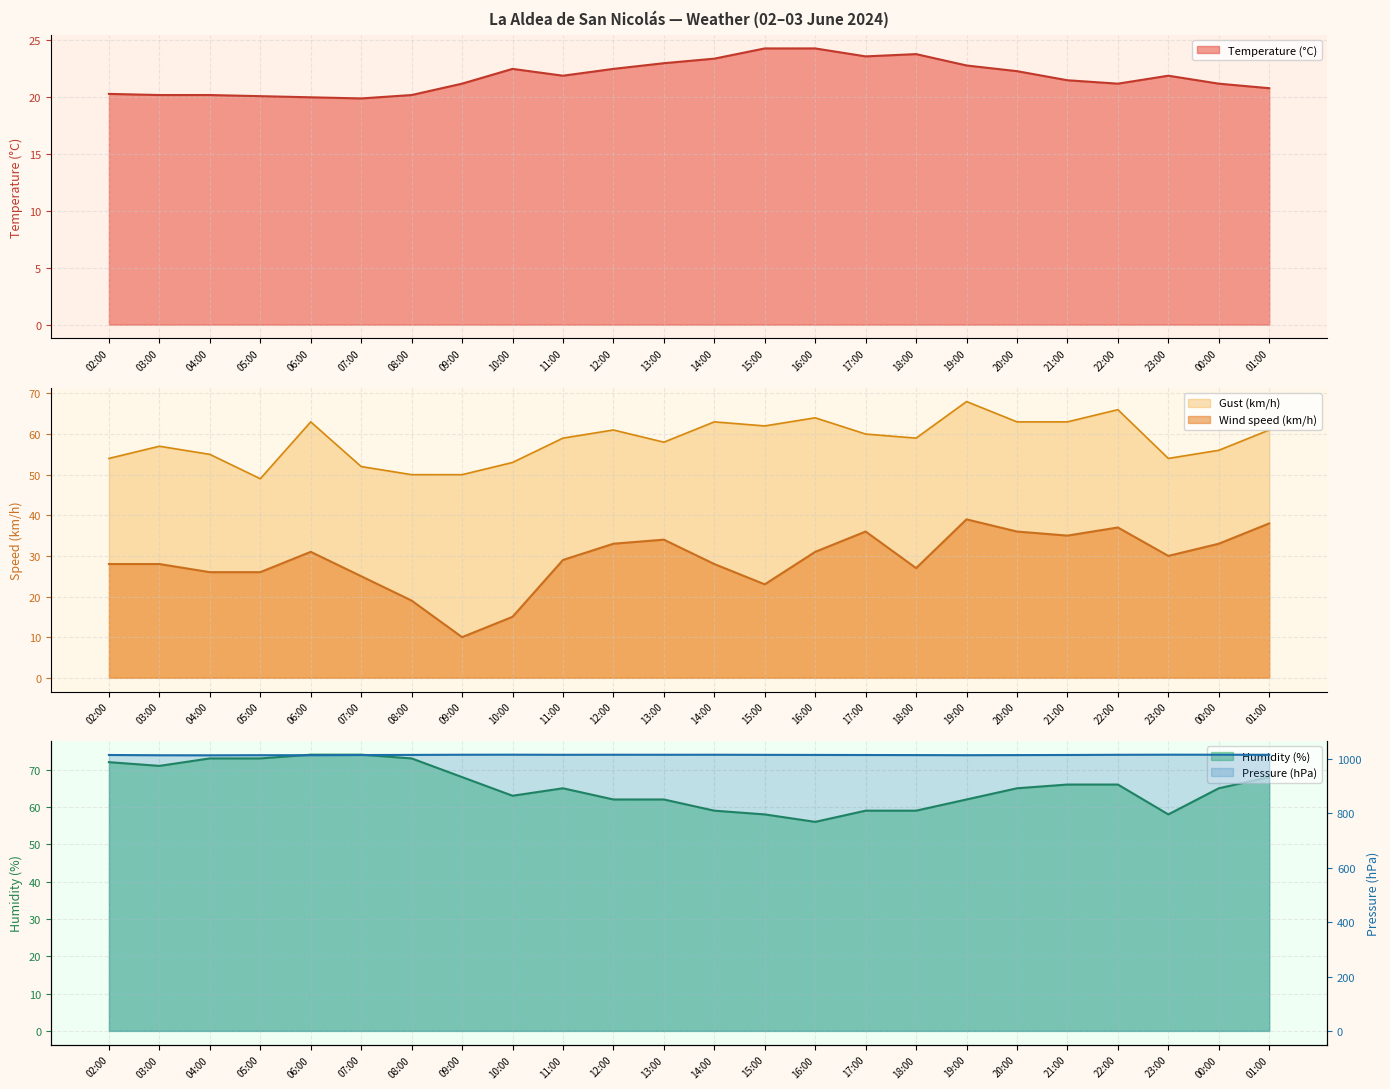

What are all the series names shown in the legend?

Temperature (°C), Wind speed (km/h), Gust (km/h), Humidity (%), Pressure (hPa)